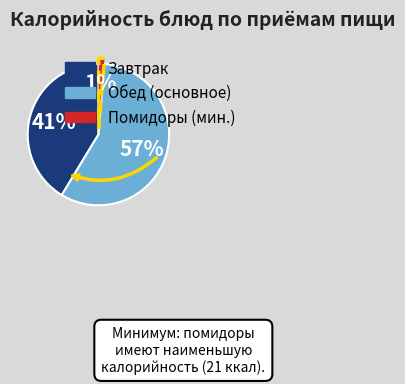

To the nearest percent, what is the average slice percentage?

33%